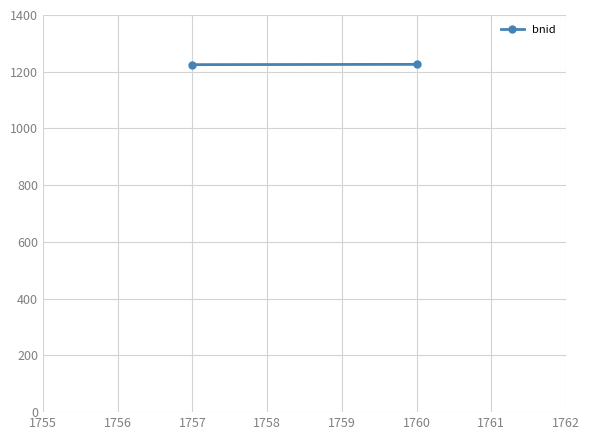

What is the average value?

1226